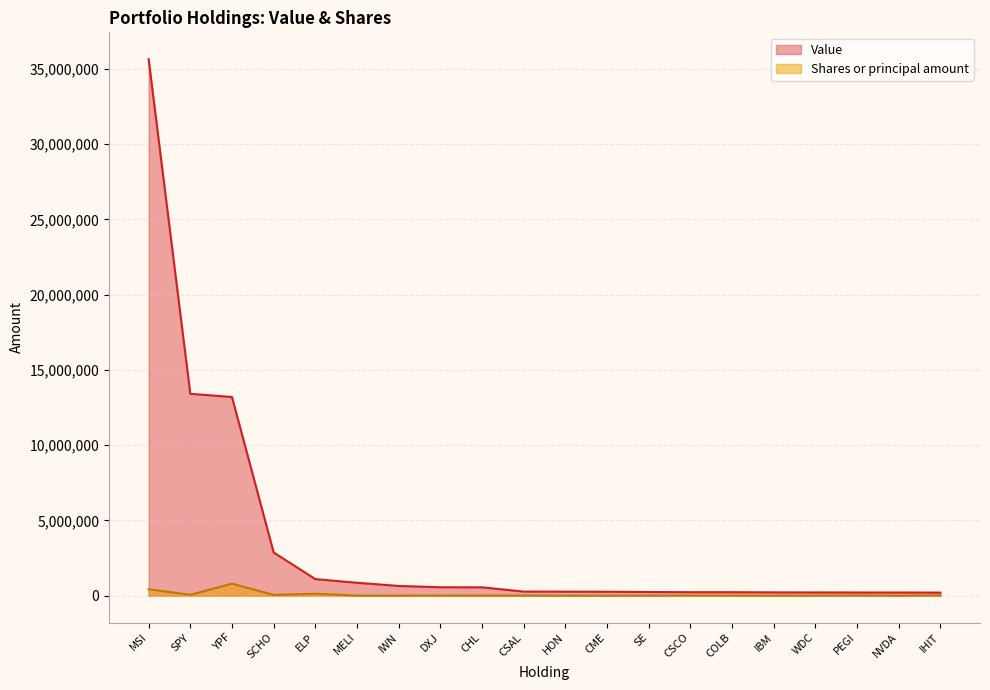

Reading left to right, transcribe all the data shown in this chart.

Value: 35643000	13412000	13200000	2873000	1103000	859000	649000	560000	557000	273000	269000	262000	245000	232000	232000	221000	217000	213000	213000	205000
Shares or principal amount: 430000	60000	800000	56950	130176	5500	5459	11300	10615	10500	2325	2206	5957	7671	5200	1334	3166	11000	2000	20000